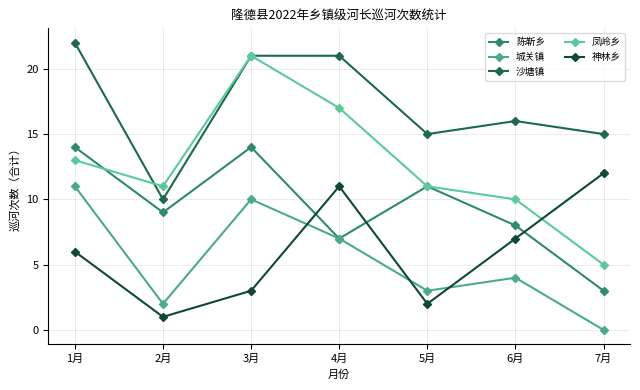

Which series has the largest total across all categories?

沙塘镇